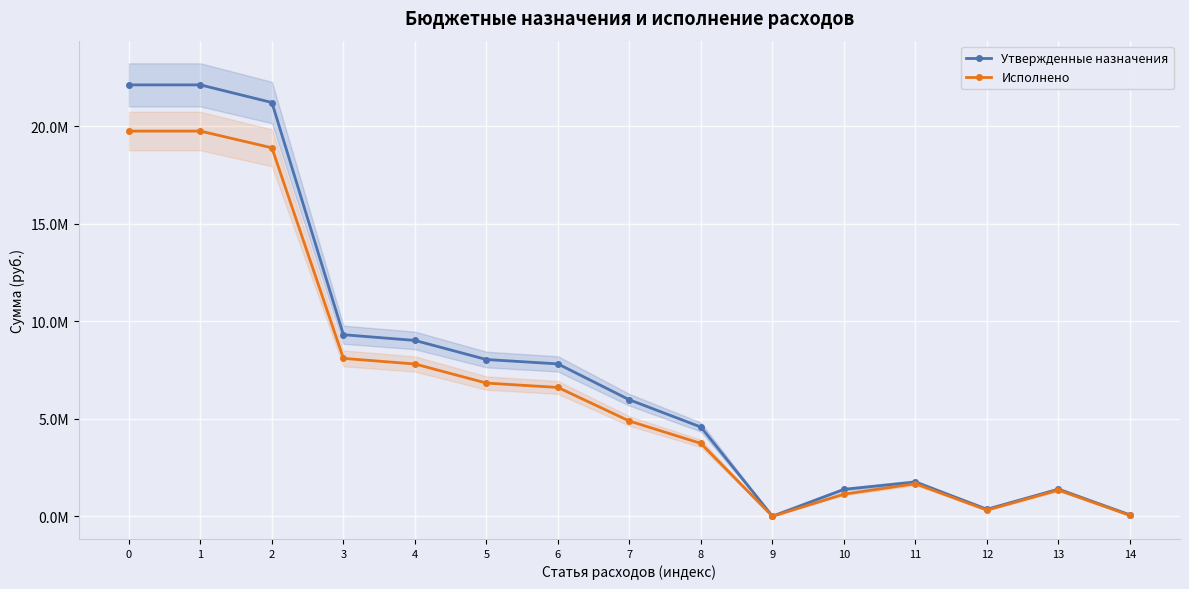

At which category does Исполнено reach its first local peak?

11